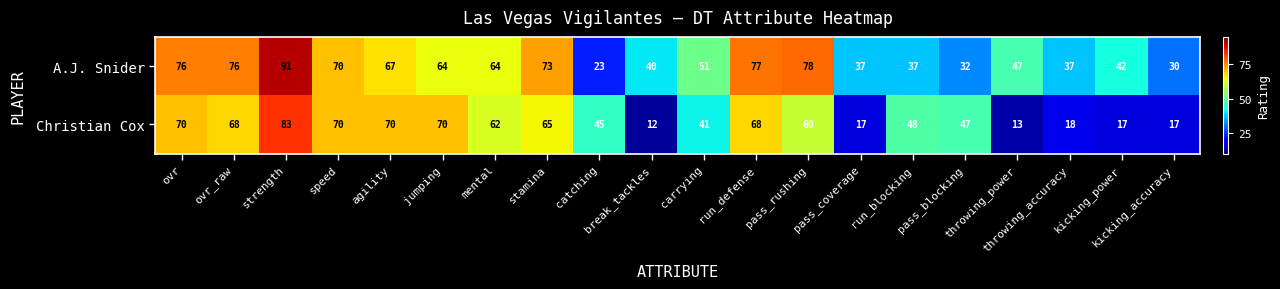

Count the number of categories in the chart.

20